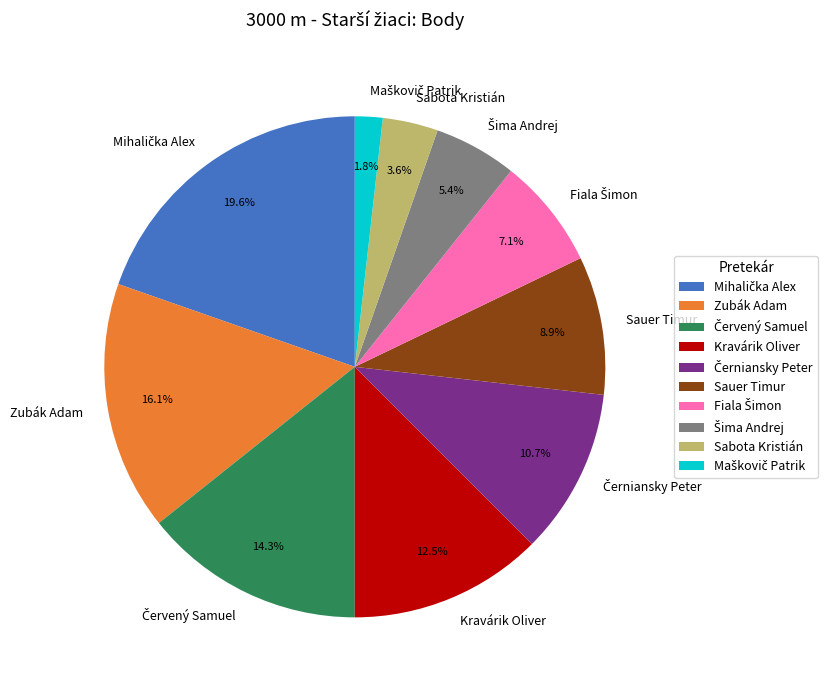

To the nearest percent, what percentage of the pie is Zubák Adam?

16%